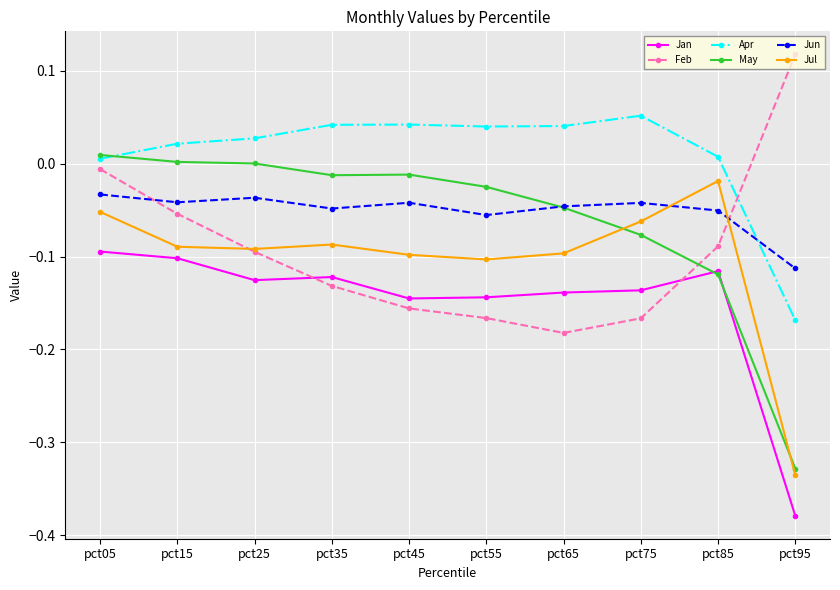

Which category has the highest value in the Jul series?

pct85